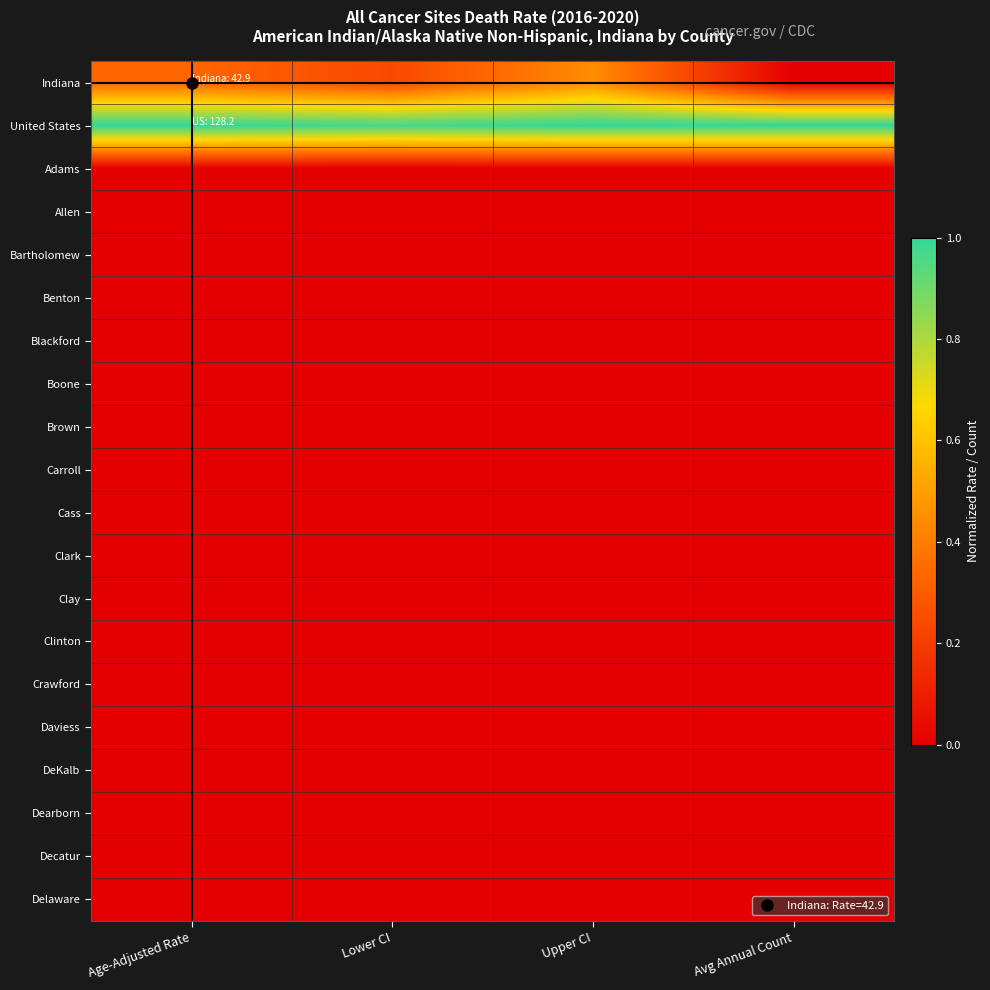

List the series in order of their peak value, lowest first.

Adams, Allen, Bartholomew, Benton, Blackford, Boone, Brown, Carroll, Cass, Clark, Clay, Clinton, Crawford, Daviess, DeKalb, Dearborn, Decatur, Delaware, Indiana, United States